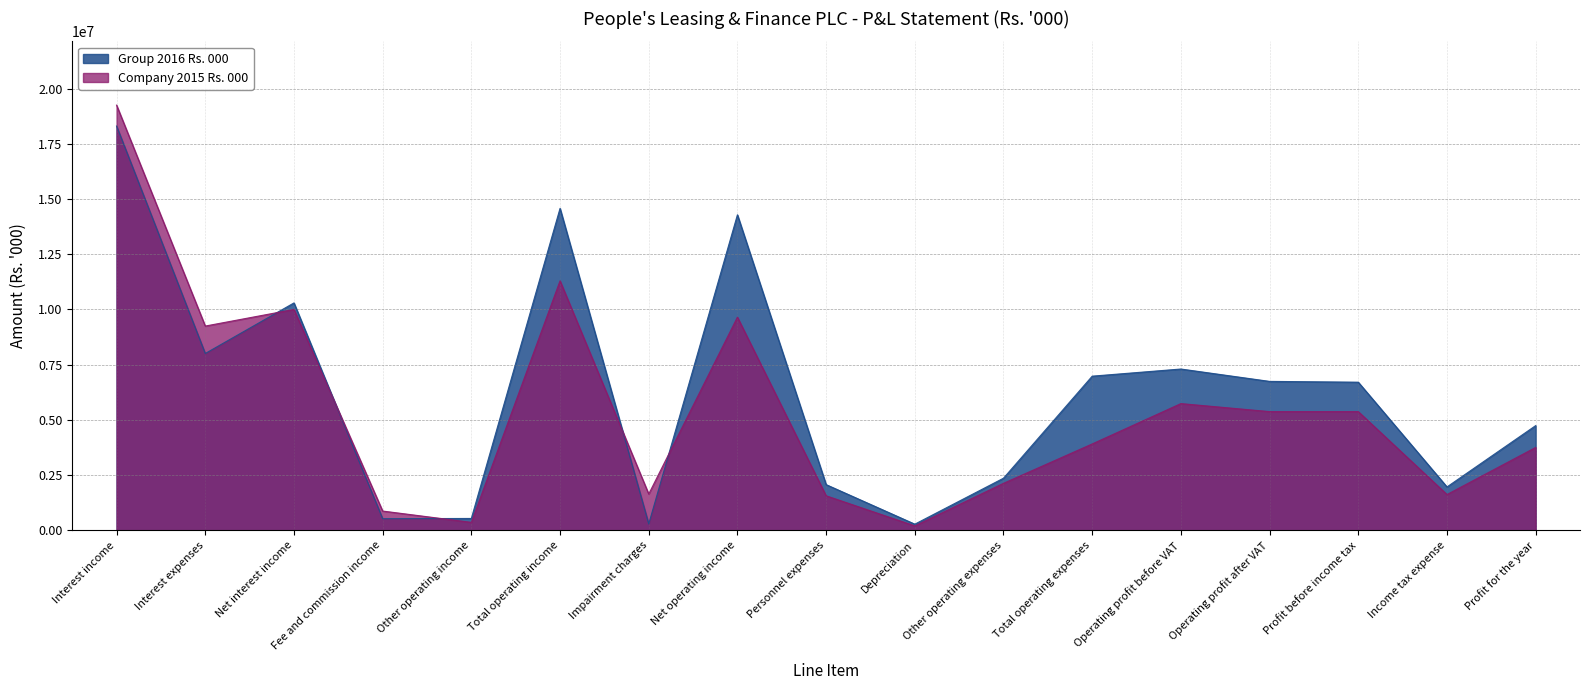

Where is the first local maximum for Company 2015 Rs. 000?

Net interest income